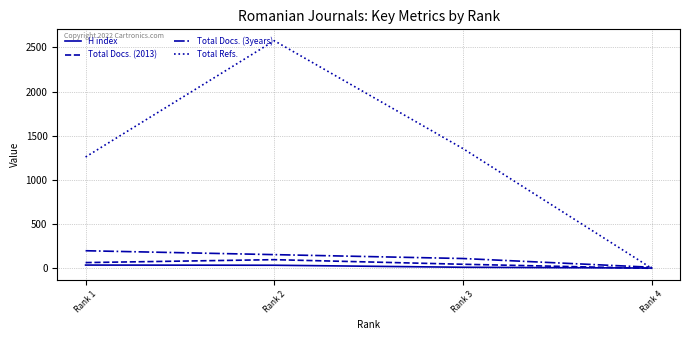

What is the maximum value shown in the chart?

2576